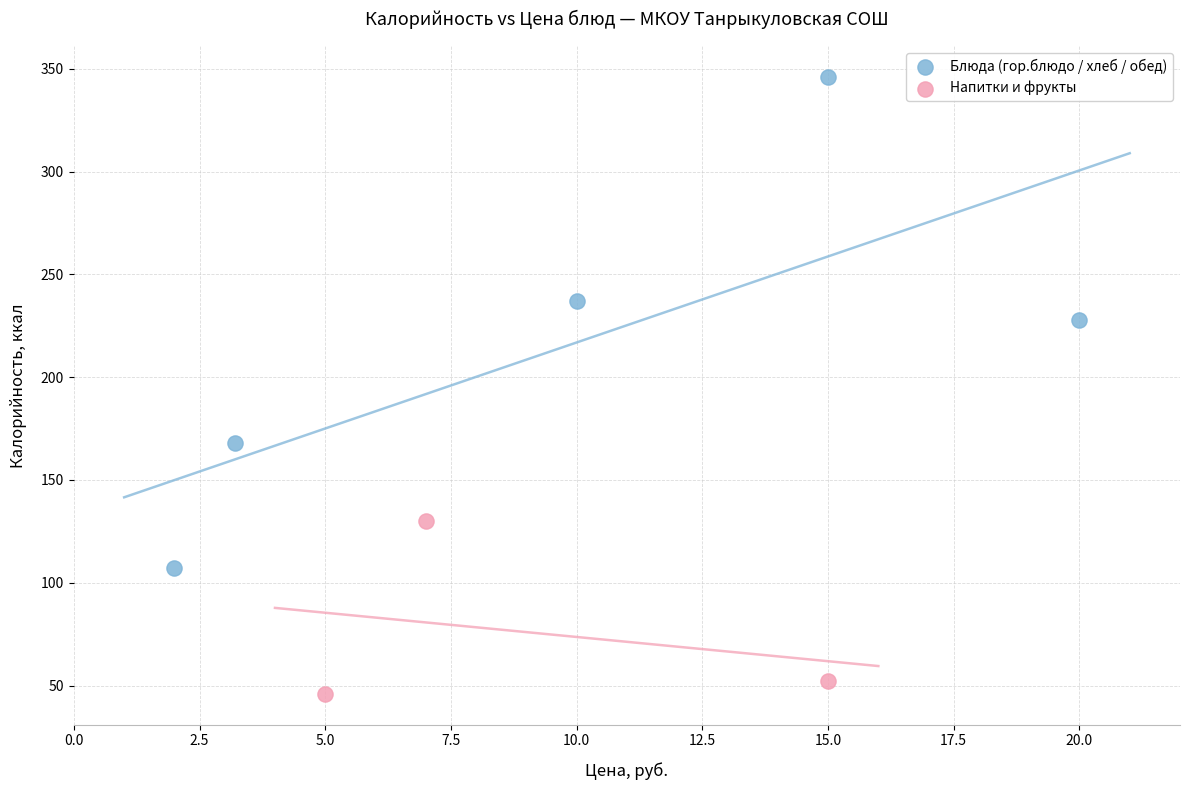

Which series contains the highest Y value?

Блюда (гор.блюдо / хлеб / обед)